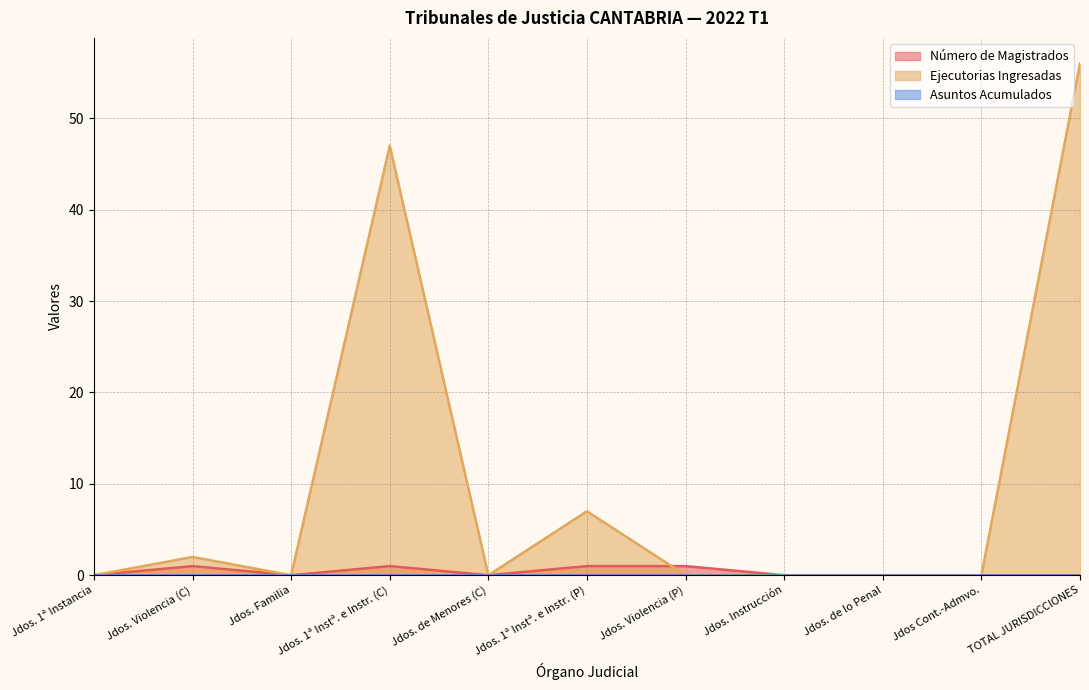

In Número de Magistrados, how many points are lower than both neighbors (excluding endpoints)?

2